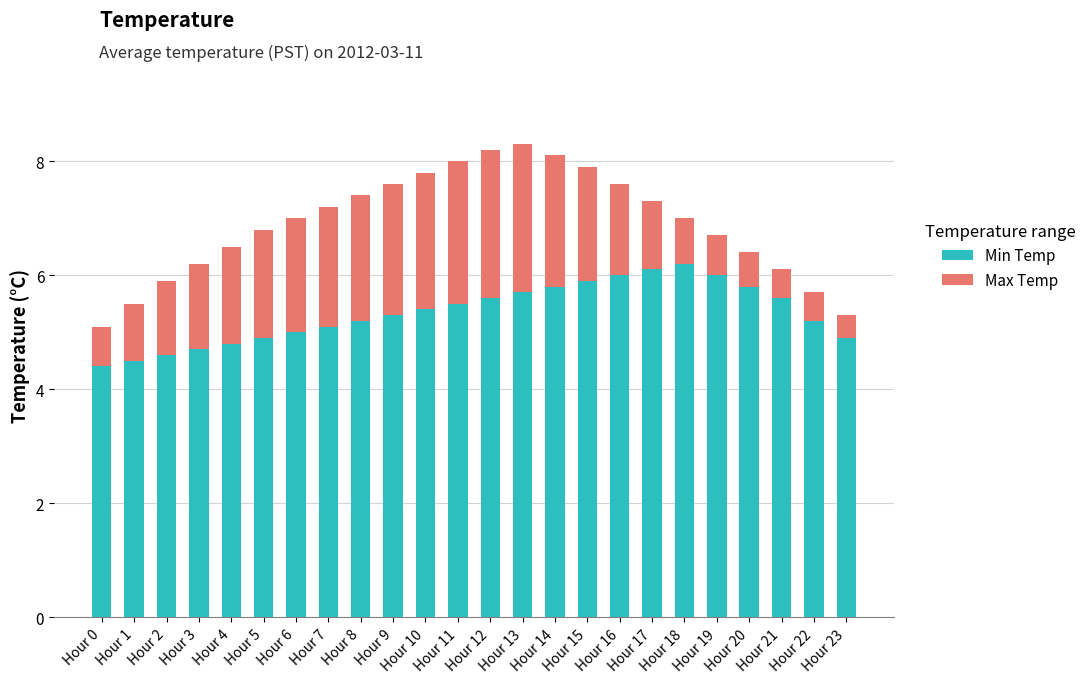

What is the lowest value of the Min Temp series?

4.4